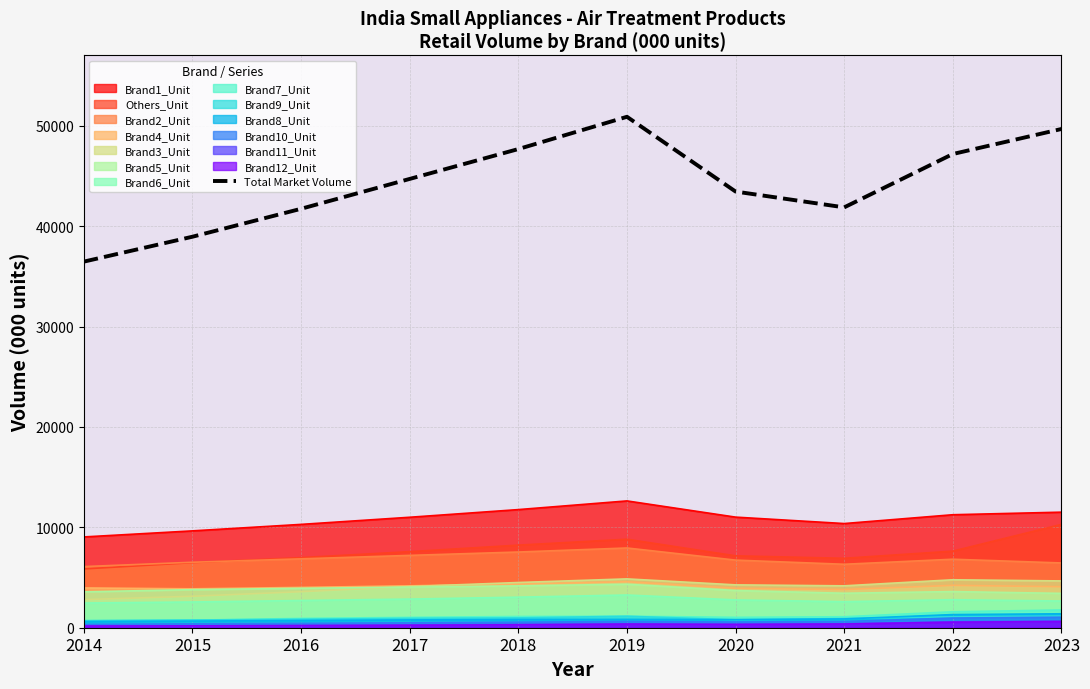

List the labels in order of value, largest first.

2019, 2023, 2018, 2022, 2017, 2020, 2021, 2016, 2015, 2014